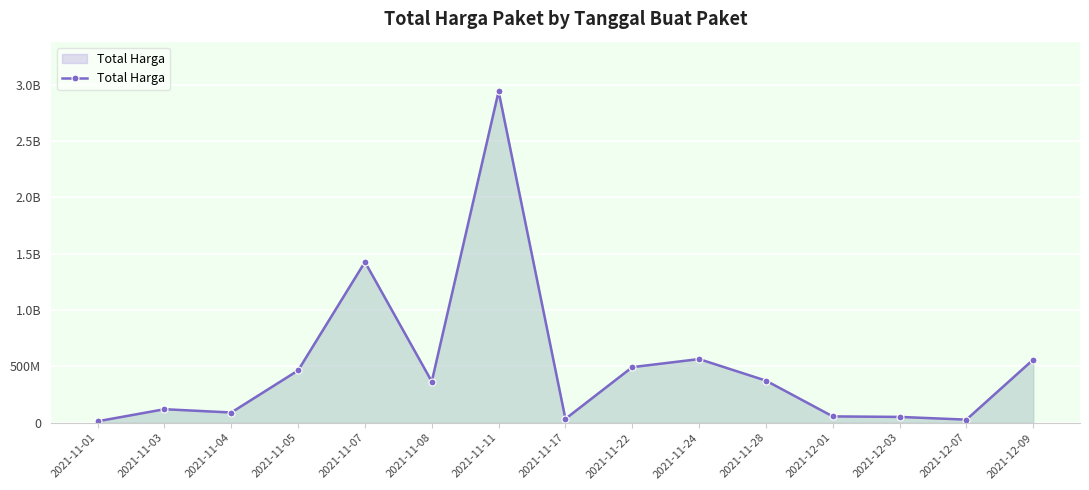

Does the chart have visible grid lines?

Yes